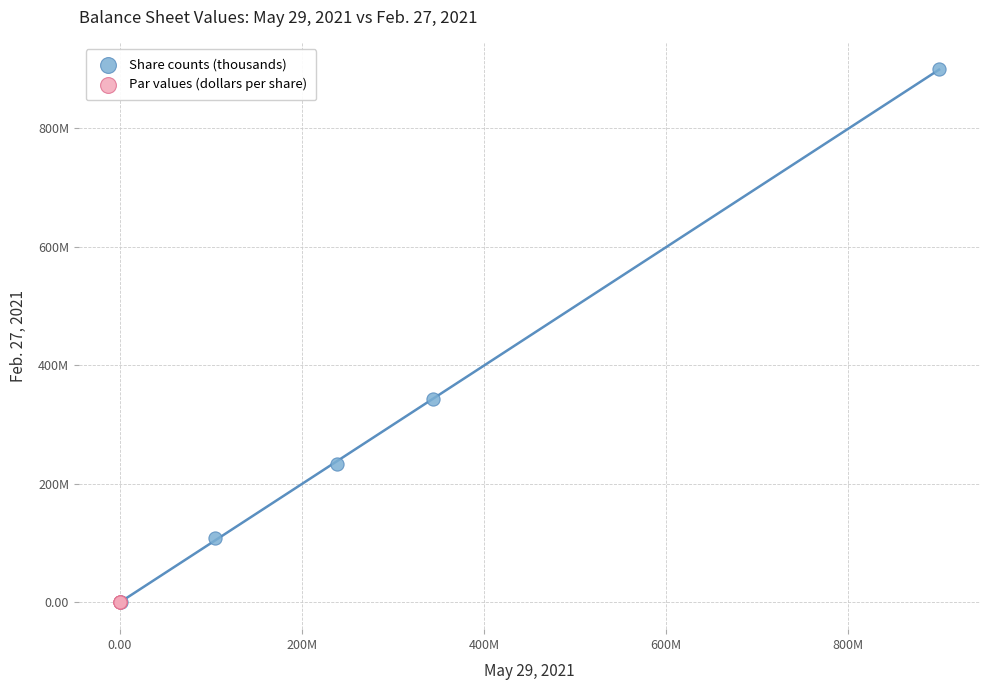

Which series has the largest Y range (max minus min)?

Share counts (thousands)